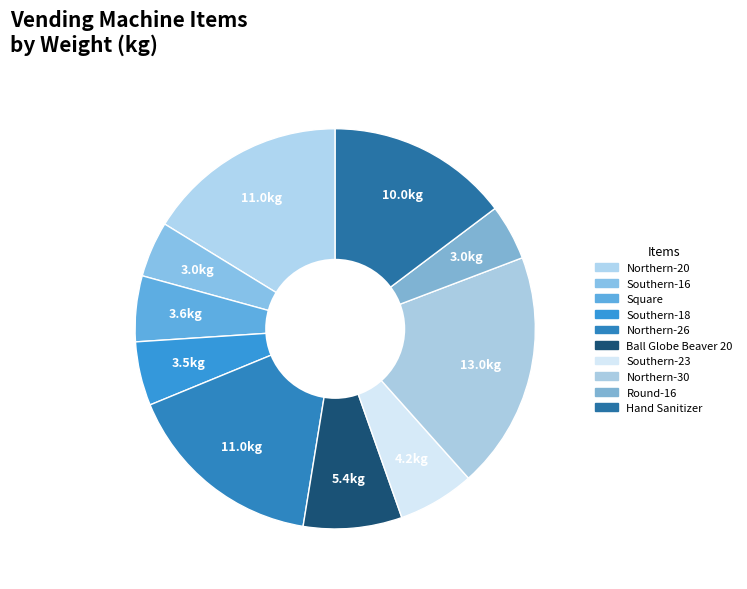

Is there a majority slice in this chart?

No